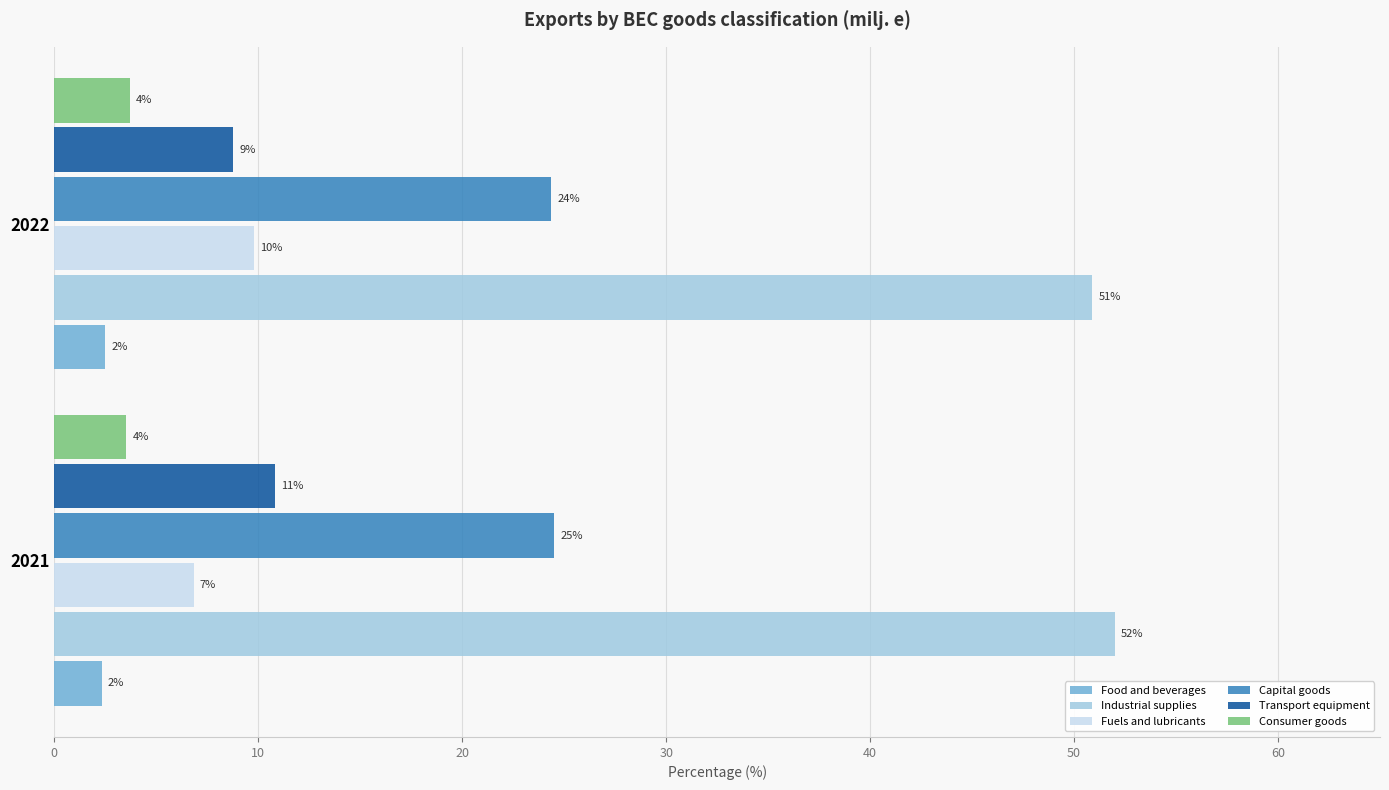

Reading left to right, transcribe all the data shown in this chart.

Food and beverages: 0=2.3	10=2.5
Industrial supplies: 0=52.0	10=50.9
Fuels and lubricants: 0=6.8	10=9.8
Capital goods: 0=24.5	10=24.4
Transport equipment: 0=10.8	10=8.8
Consumer goods: 0=3.5	10=3.7